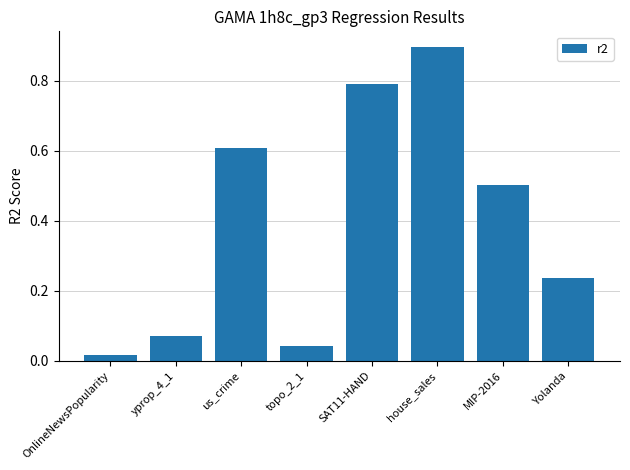

Rank the categories by value from lowest to highest.

OnlineNewsPopularity, topo_2_1, yprop_4_1, Yolanda, MIP-2016, us_crime, SAT11-HAND, house_sales